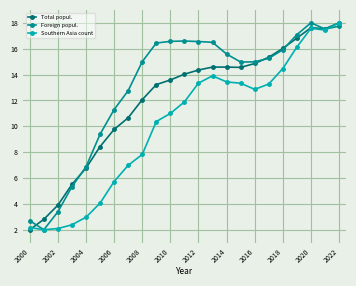

What is the smallest value displayed?

2.0